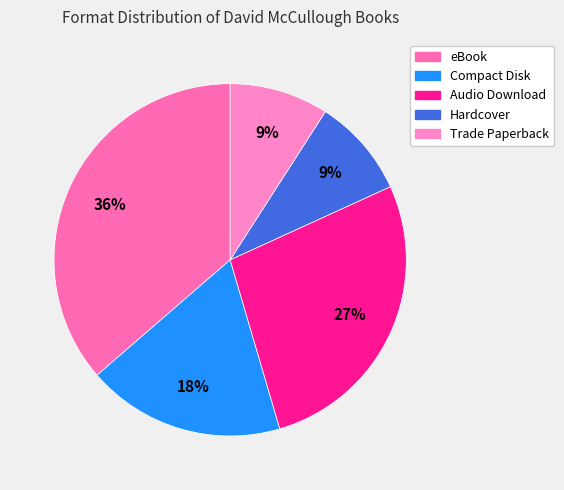

What percentage is the Audio Download slice, to the nearest percent?

27%